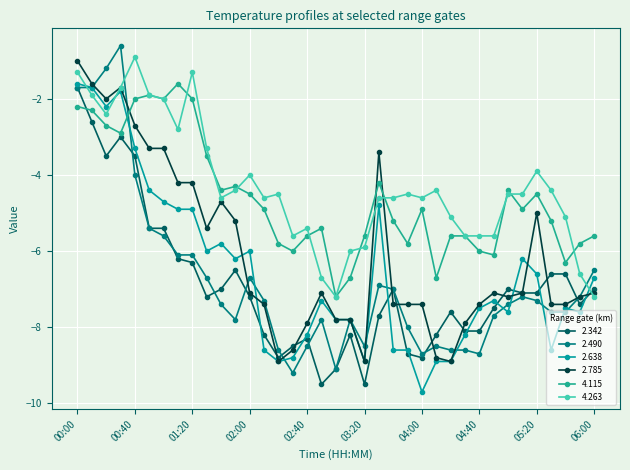

Where does the 4.115 series first go above -4?

00:00